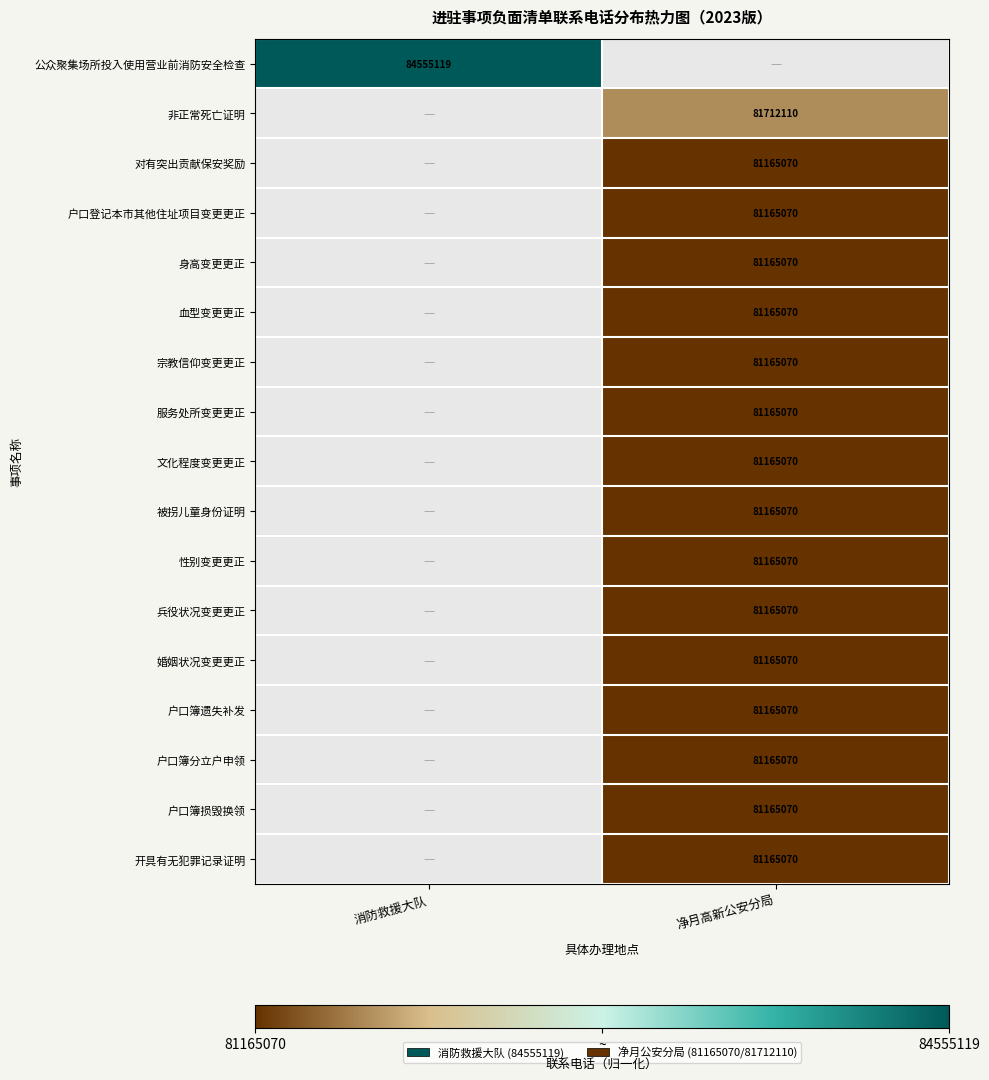

Is the value of 户口簿分立户申领 at 净月高新公安分局 greater than the value of 非正常死亡证明 at 净月高新公安分局?

No